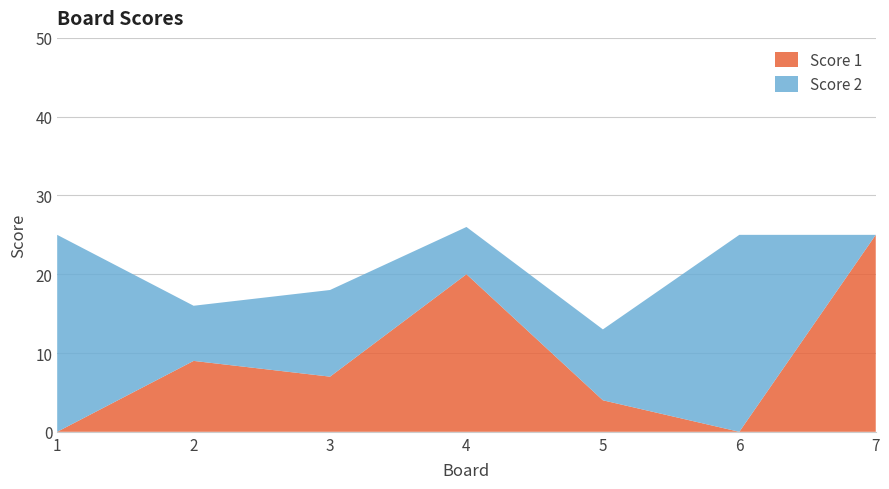

Reading left to right, extract all data points from this chart.

Score 1: 1=0	2=9	3=7	4=20	5=4	6=0	7=25
Score 2: 1=25	2=7	3=11	4=6	5=9	6=25	7=0